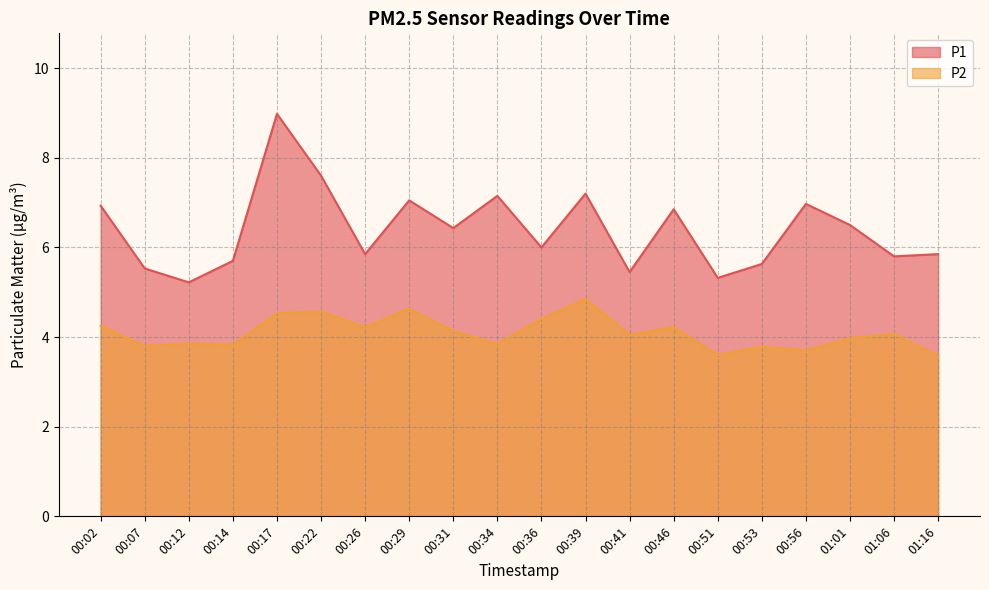

What is the difference between the highest and lowest values at 00:46?

2.6